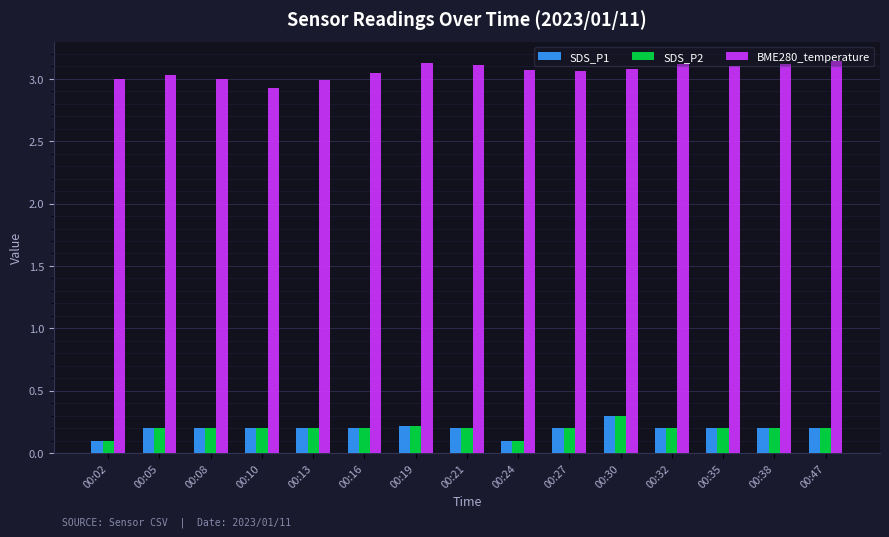

The value of SDS_P1 at 00:24 is 0.1. True or false?

True